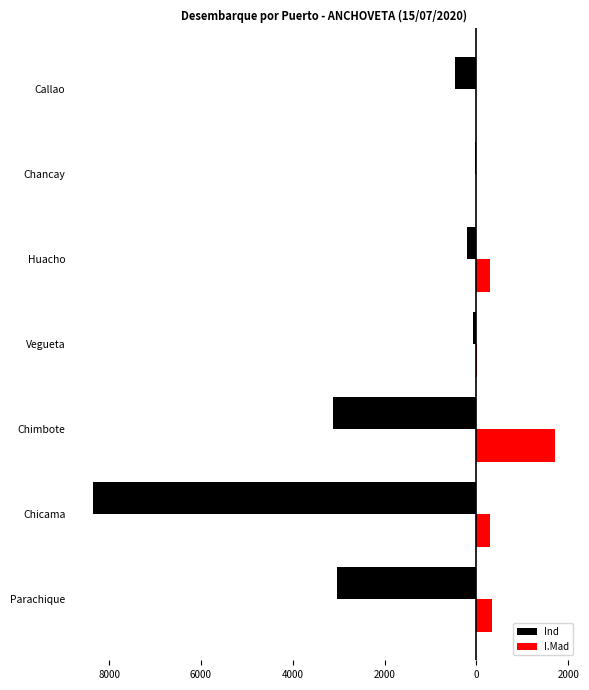

What are all the series names shown in the legend?

Ind, I.Mad